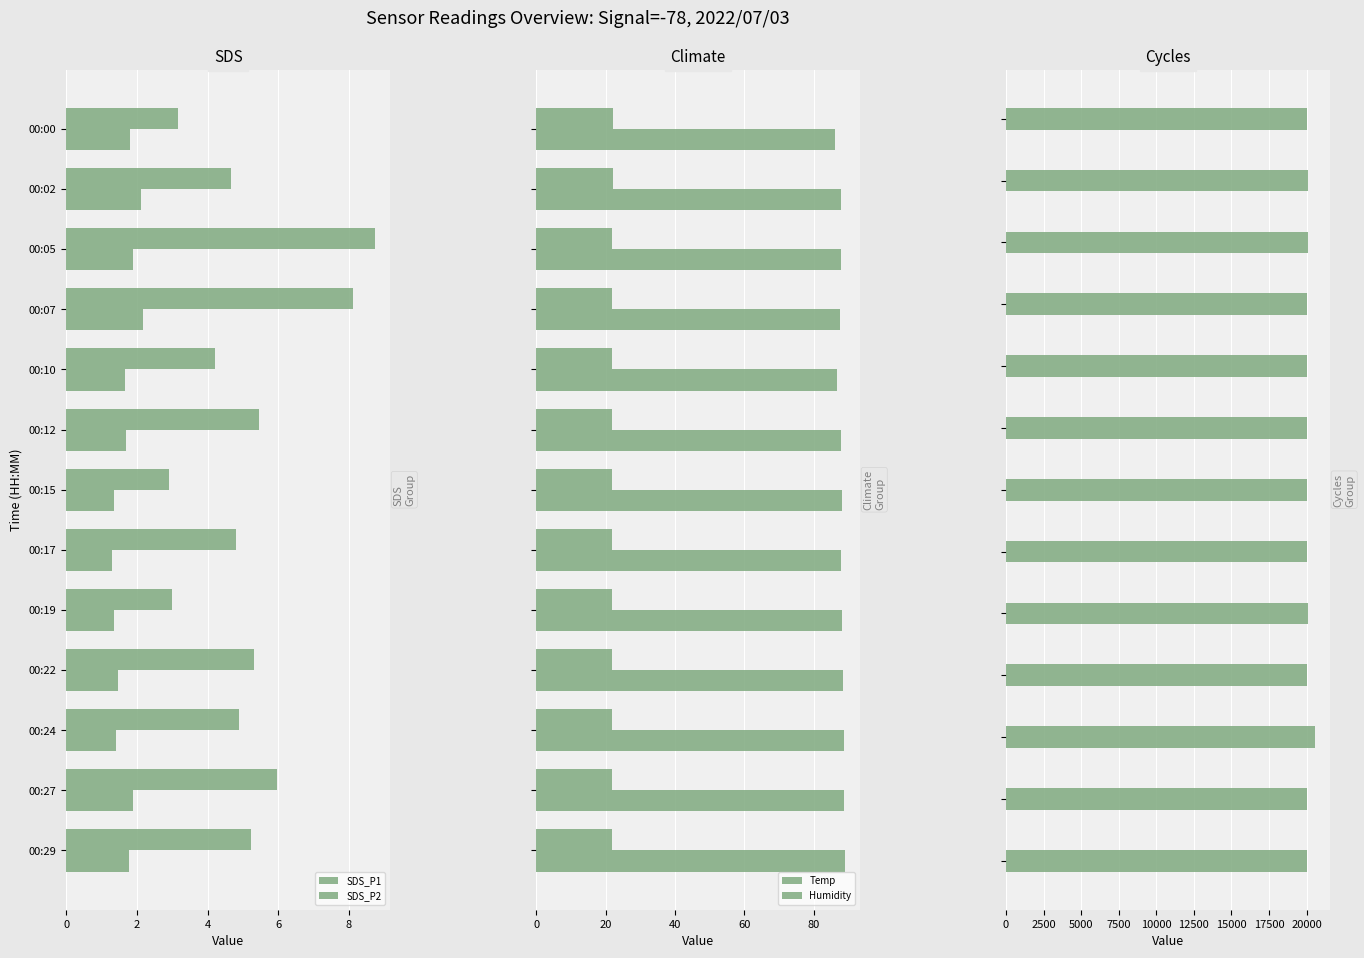

What is the minimum value for Humidity?

86.2